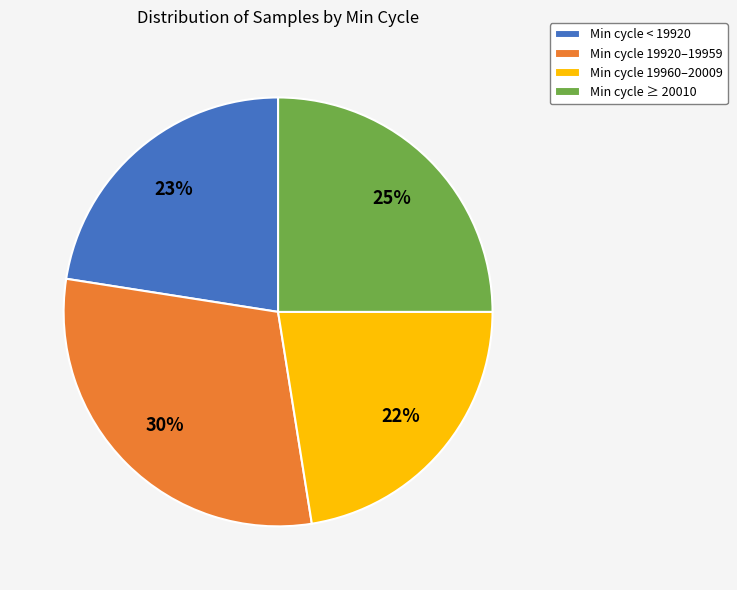

Which category has the biggest portion of the pie?

Min cycle 19920–19959